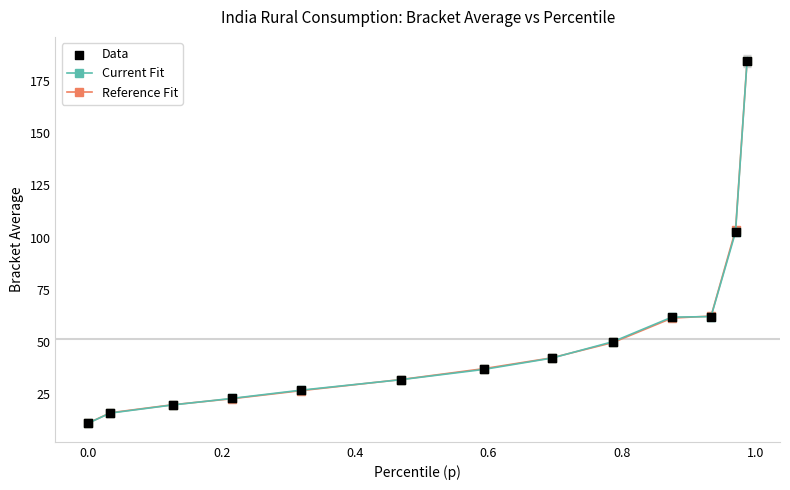

True or false: Current Fit has more than 2 points higher than both neighbors.

False